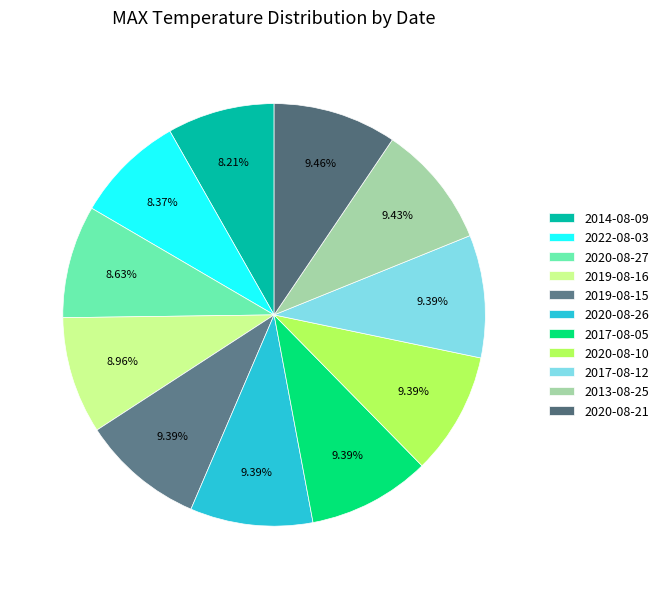

To the nearest percent, what is the average slice percentage?

9%